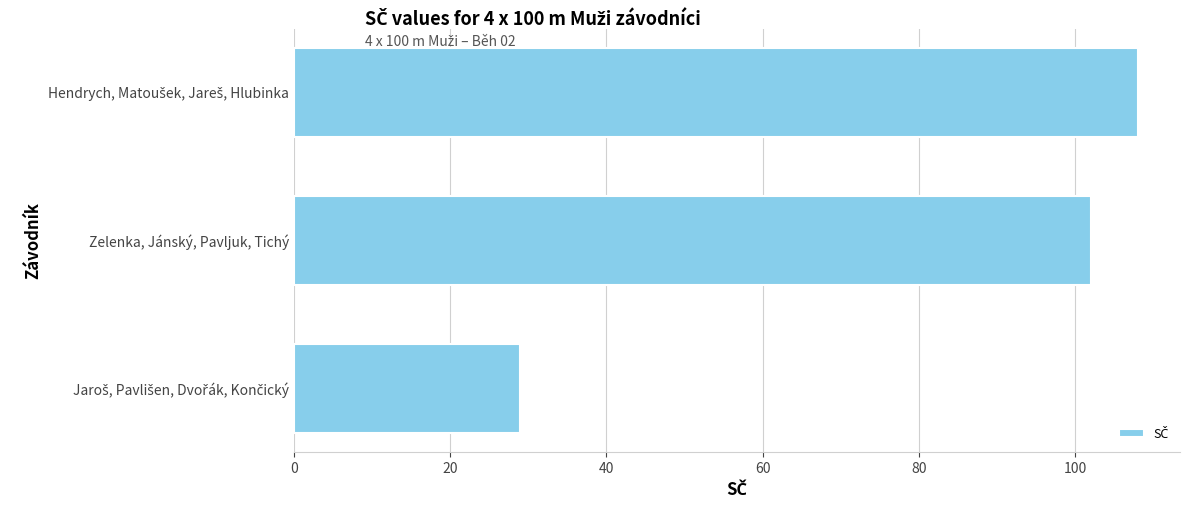

What value does the data have at Zelenka, Jánský, Pavljuk, Tichý, to the nearest 10?

100